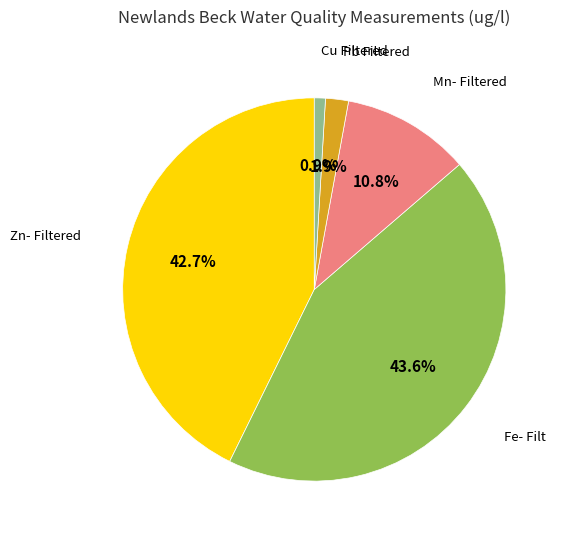

Does any single category account for the majority?

No